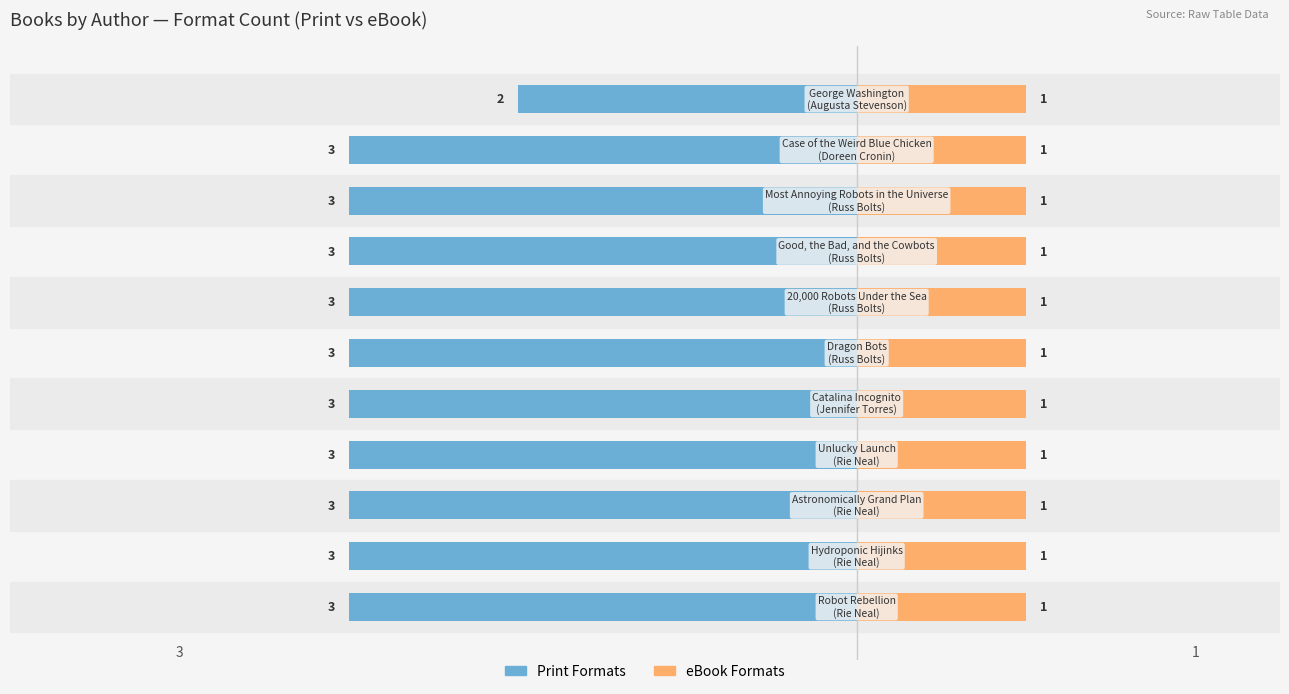

The Print Formats series shows -4.9 at 2. True or false?

False